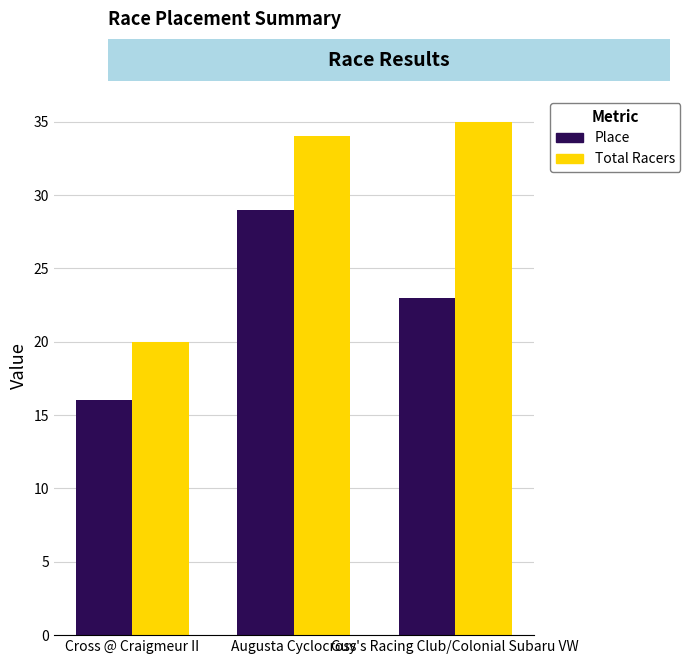

At how many categories does at least one series exceed 29?

2